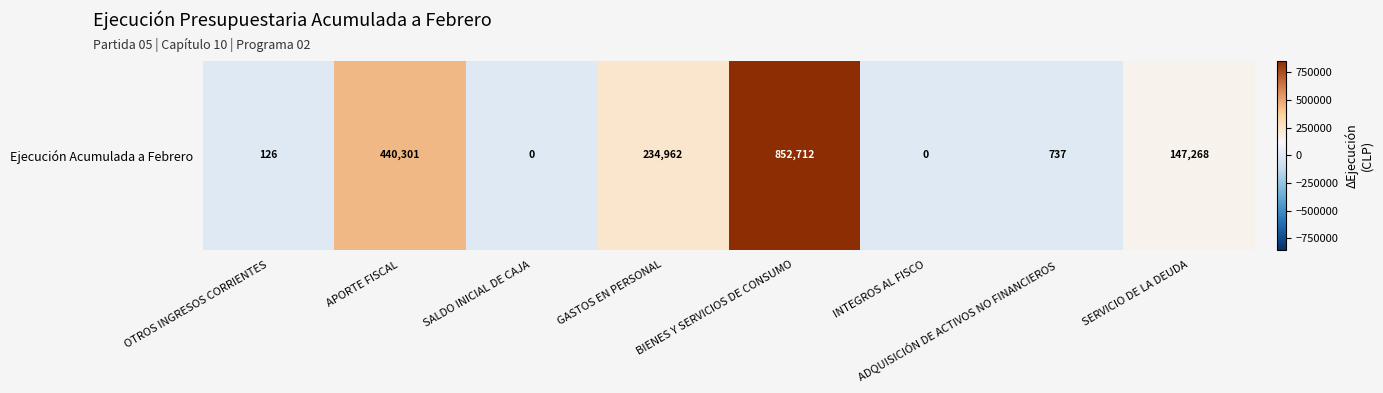

How many values are above zero?

6